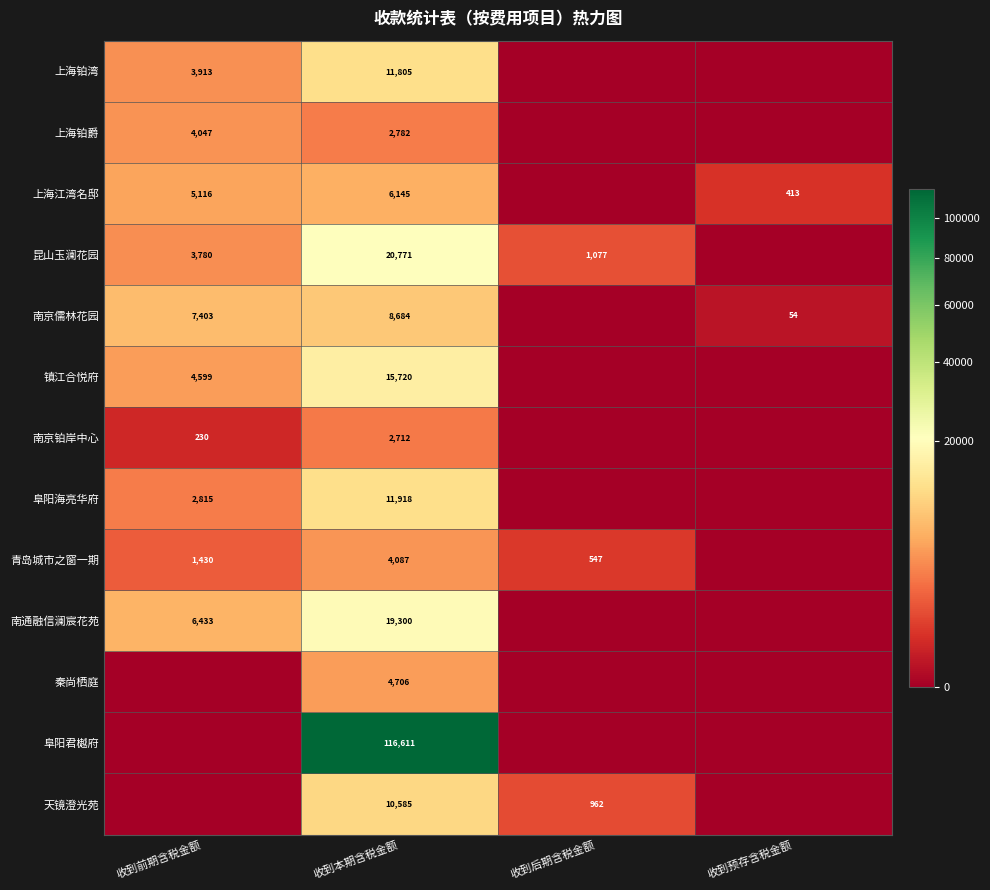

At 收到本期含税金额, list the series in order from smallest to largest.

南京铂岸中心, 上海铂爵, 青岛城市之窗一期, 秦尚栖庭, 上海江湾名邸, 南京儒林花园, 天镜澄光苑, 上海铂湾, 阜阳海亮华府, 镇江合悦府, 南通融信澜宸花苑, 昆山玉澜花园, 阜阳君樾府